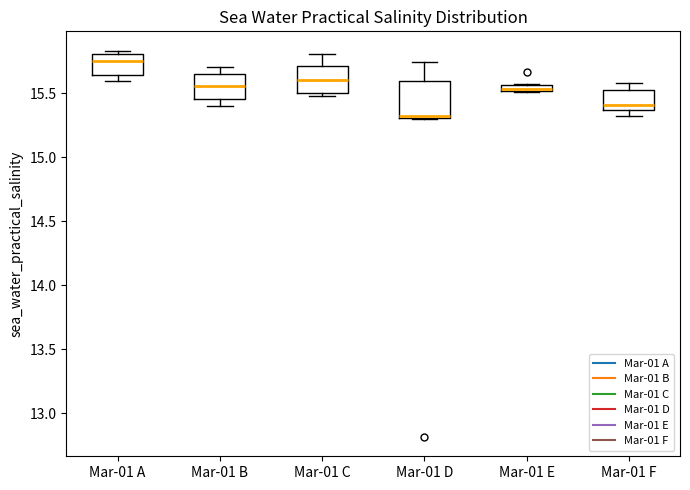

Which box has the lowest median line?

Mar-01 D